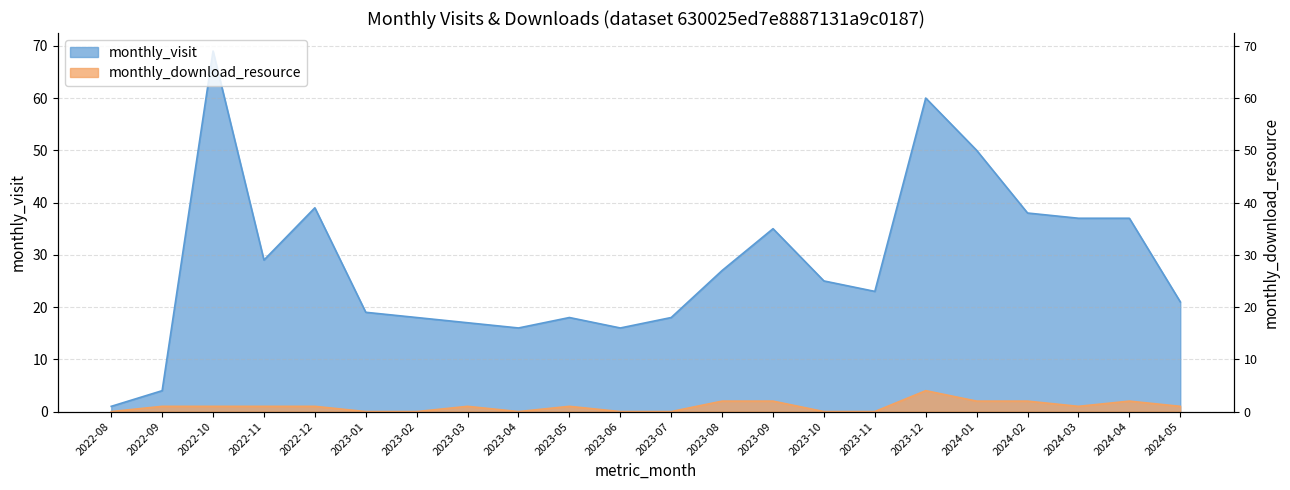

Which series has the largest range (max minus min)?

monthly_visit